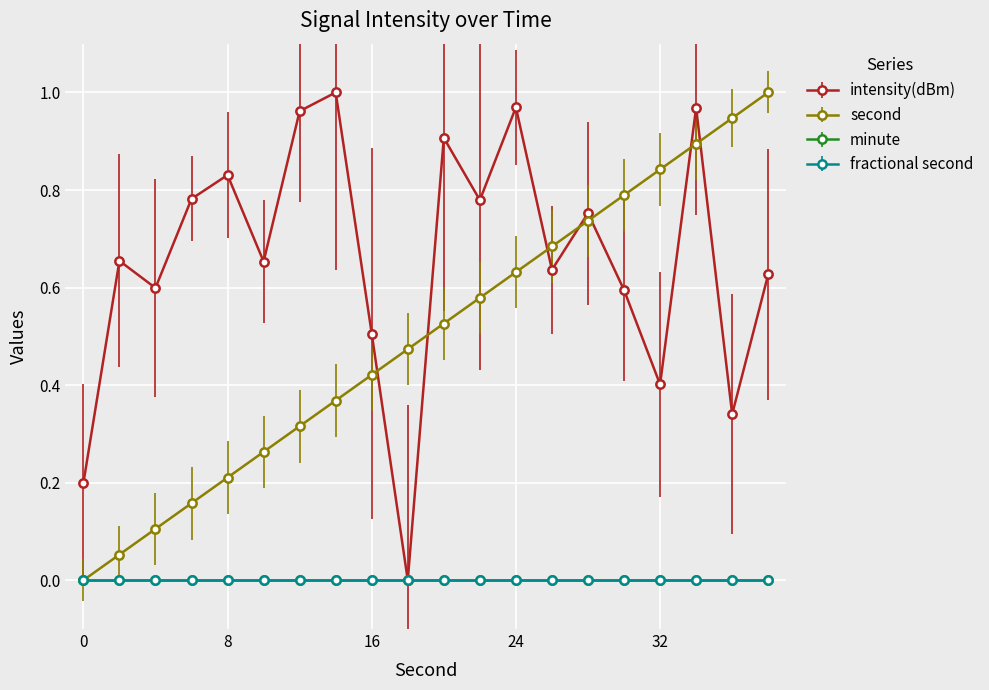

True or false: second has more than 0 interior local peaks.

False